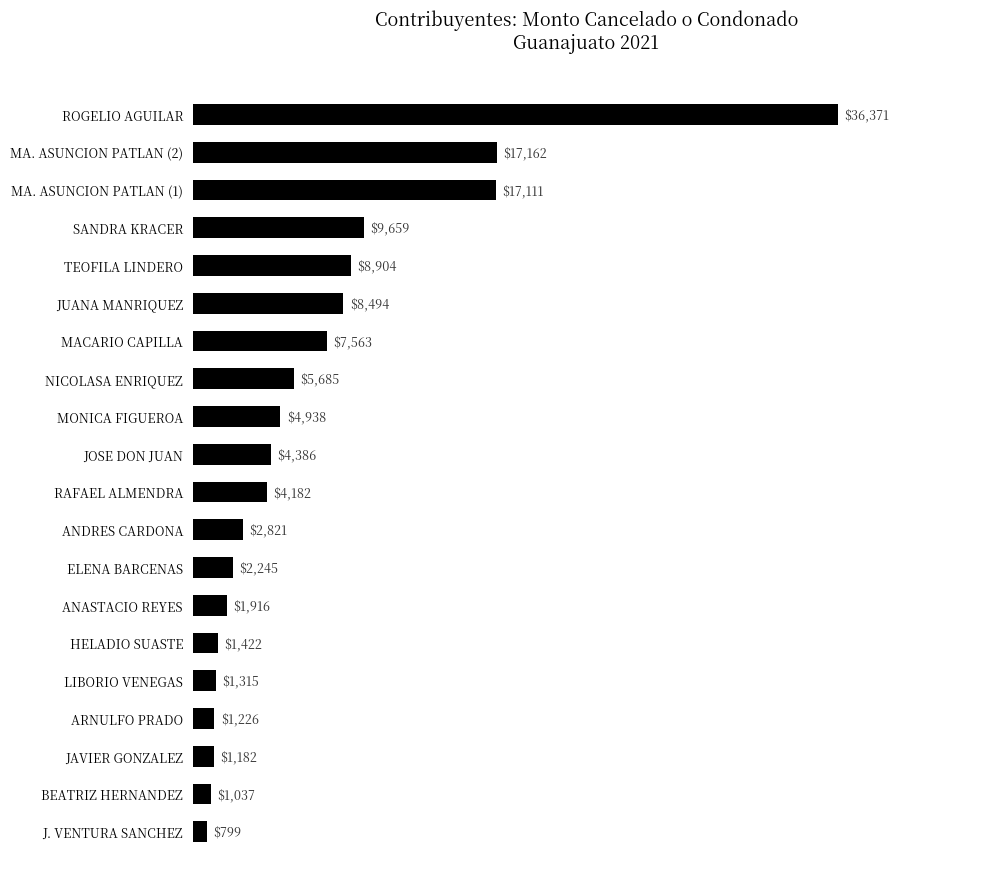

Count the number of data series in this chart.

1